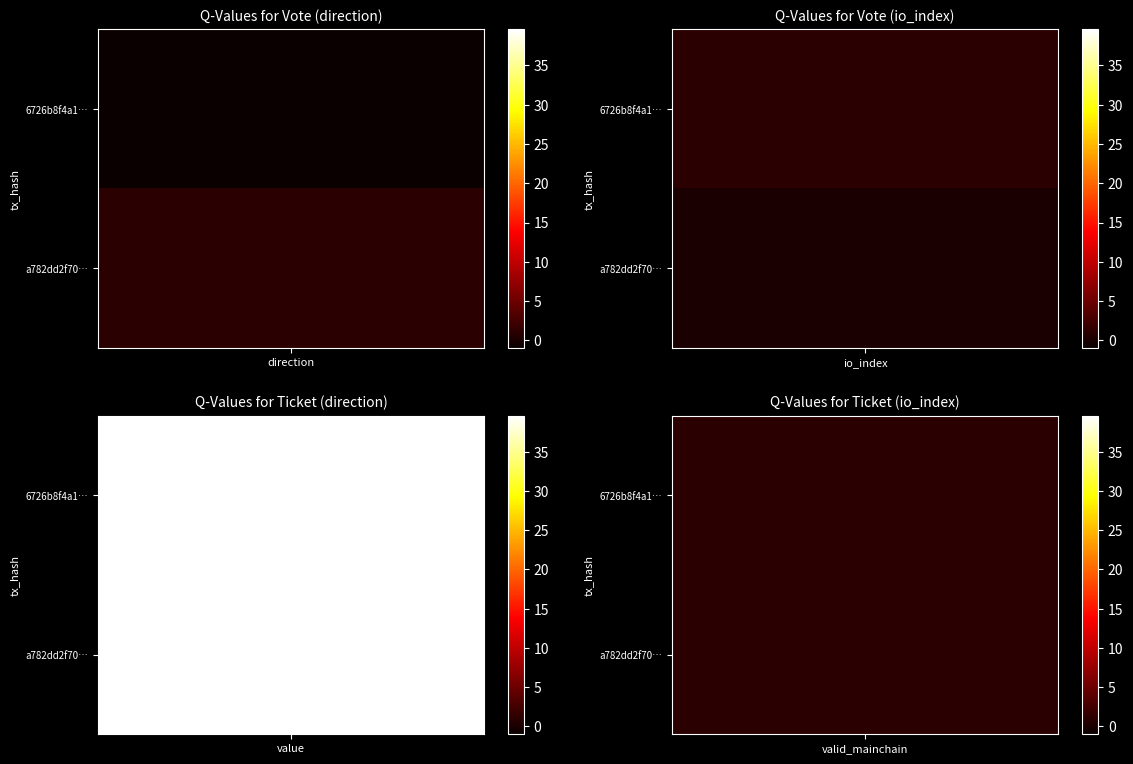

Reading left to right, what are all the values shown in this chart?

6726b8f4a15fe7a4506251594ff86411a896259: -1.0	1.0	39.6	1.0
a782dd2f7005b78202b376ea8e3acc97df97723: 1.0	0.0	39.6	1.0